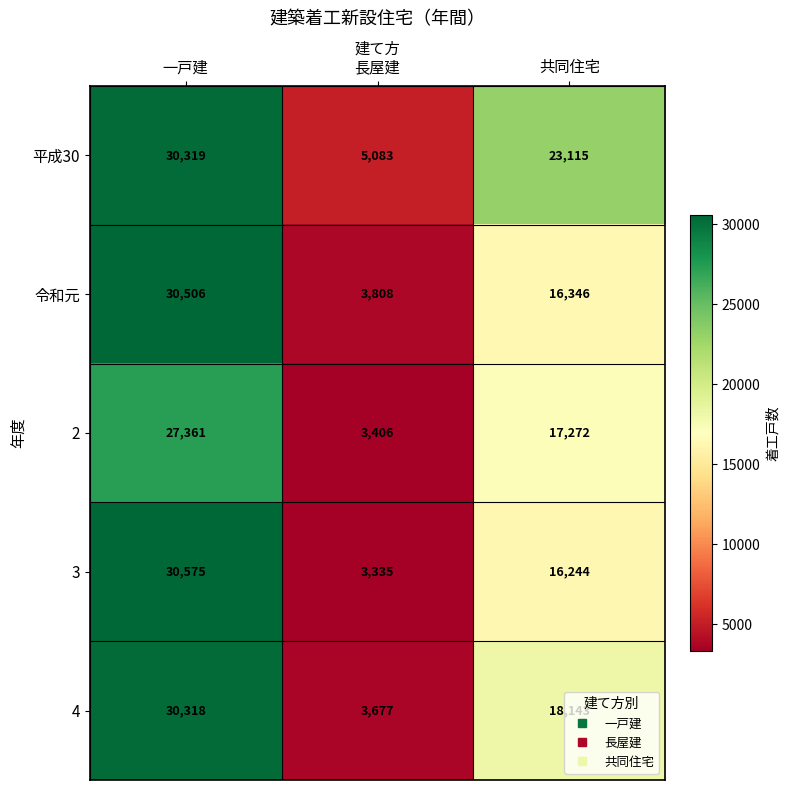

At which label is 4 closest to 16997?

共同住宅